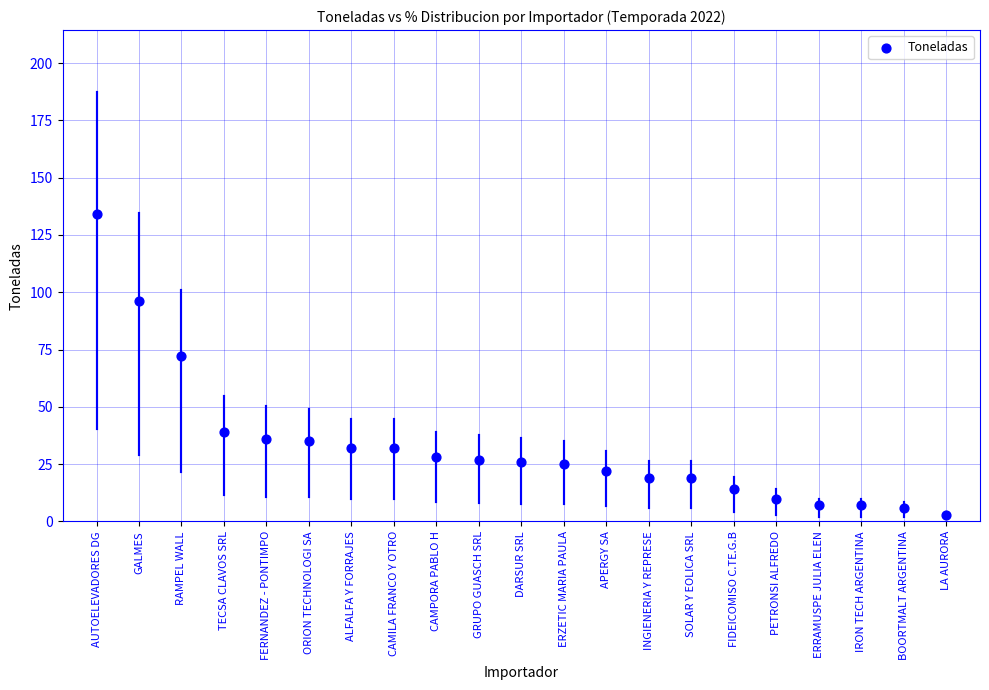

What is the range of Y values (max minus min)?

131